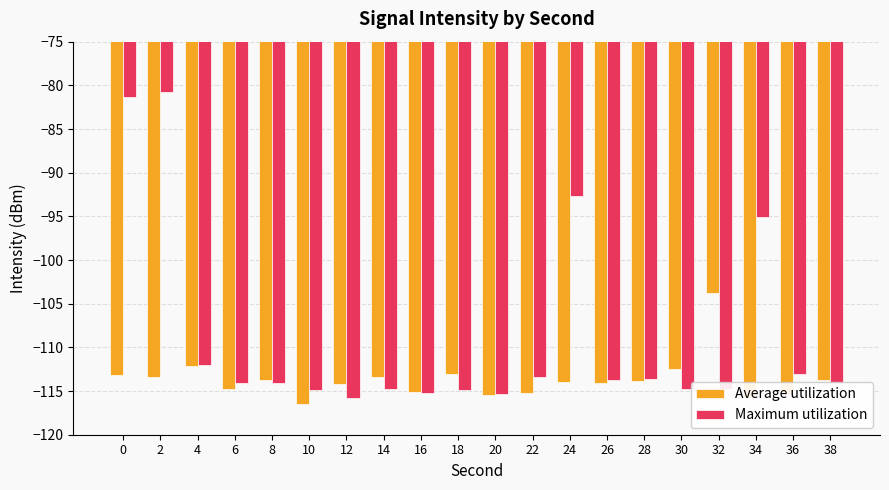

At which category does the chart reach its minimum across all series?

10